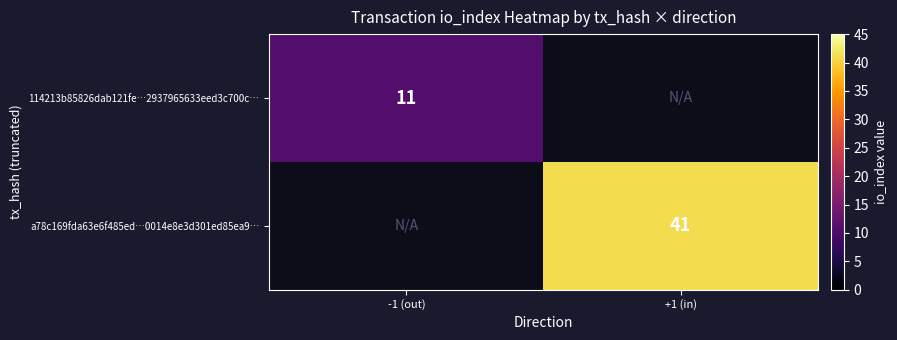

True or false: 114213b85826dab121fe…2937965633eed3c700c… has a value of 16 at -1 (out).

False